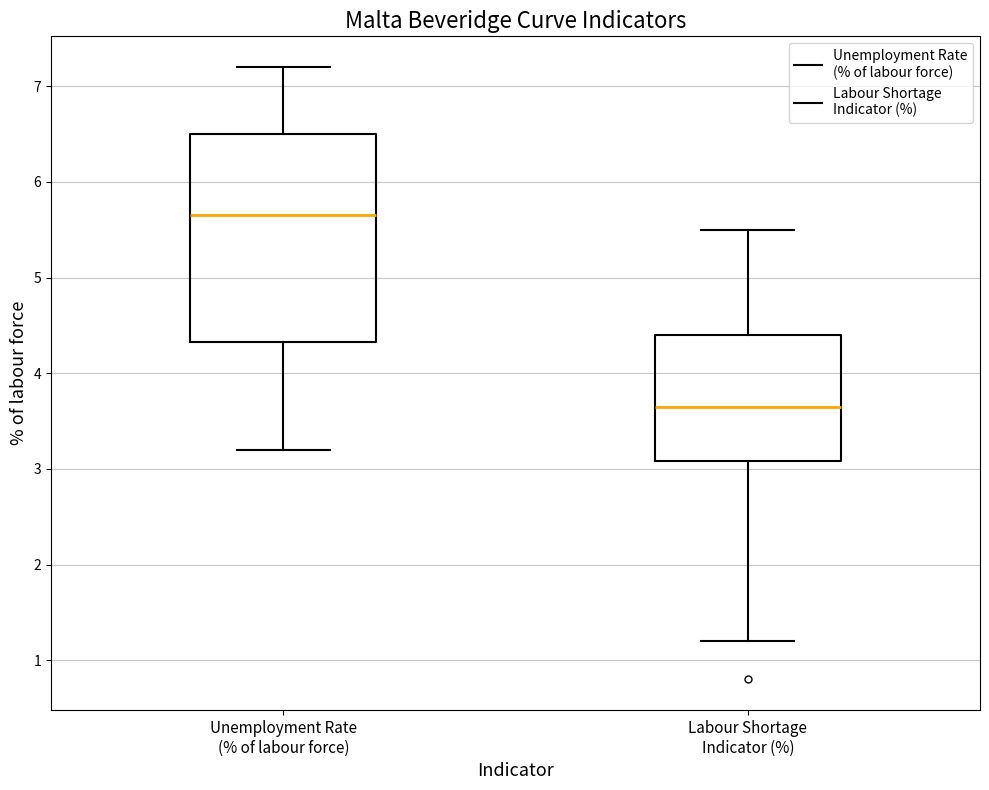

Reading left to right, transcribe this box plot: for each box, give where its median line is, the range the box spans, and where its two whiskers end, as read against the y-axis. The values are not printed on the chart, so give them approximately, as read against the axis.

Unemployment Rate (% of labour force): median 5.7, box 4.3 to 6.5, whiskers 3.2 to 7.2
Labour Shortage Indicator (%): median 3.7, box 3.1 to 4.4, whiskers 1.2 to 5.5